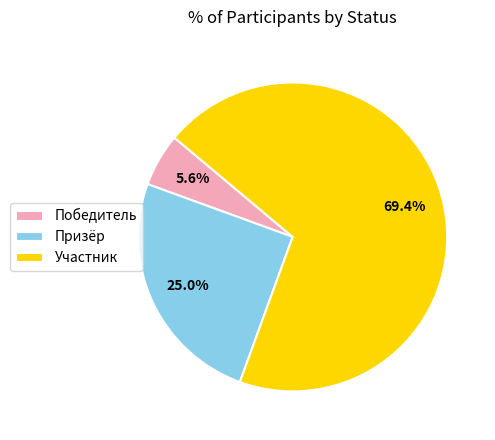

What is the smallest slice in the pie chart?

Победитель